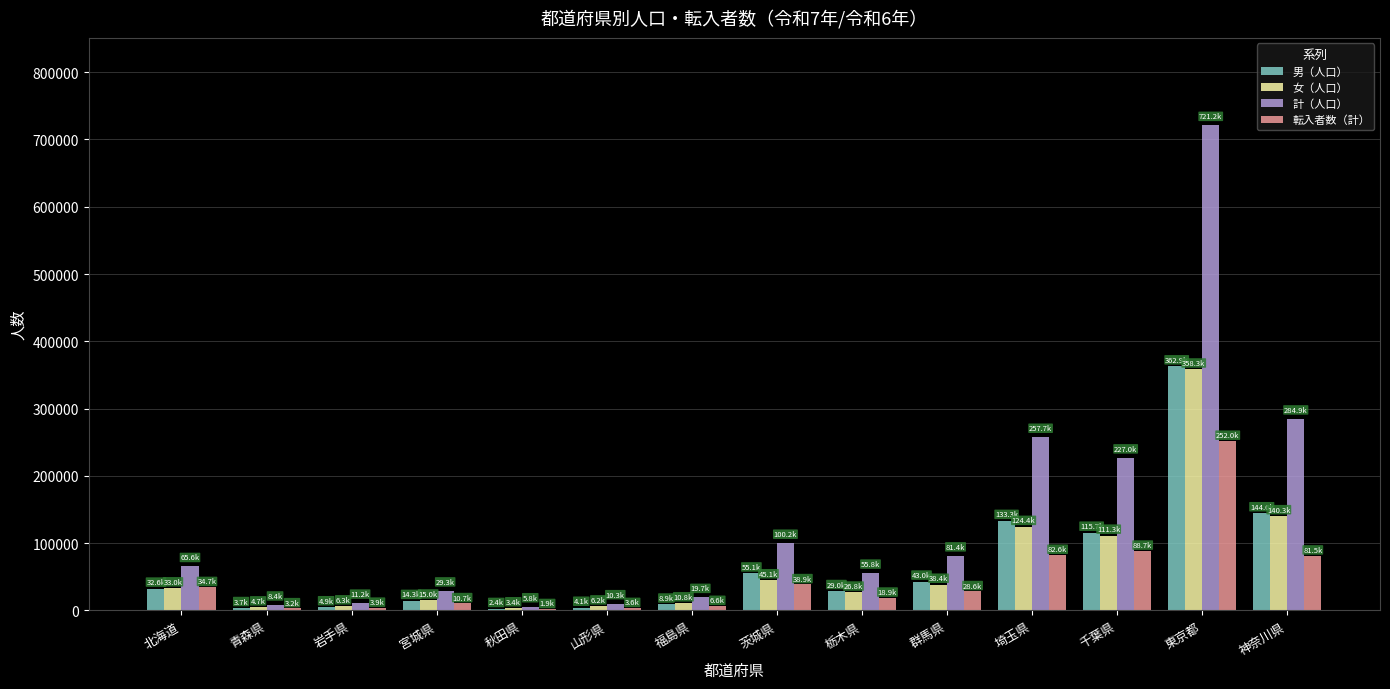

What is the highest value of the 転入者数（計） series?

252043